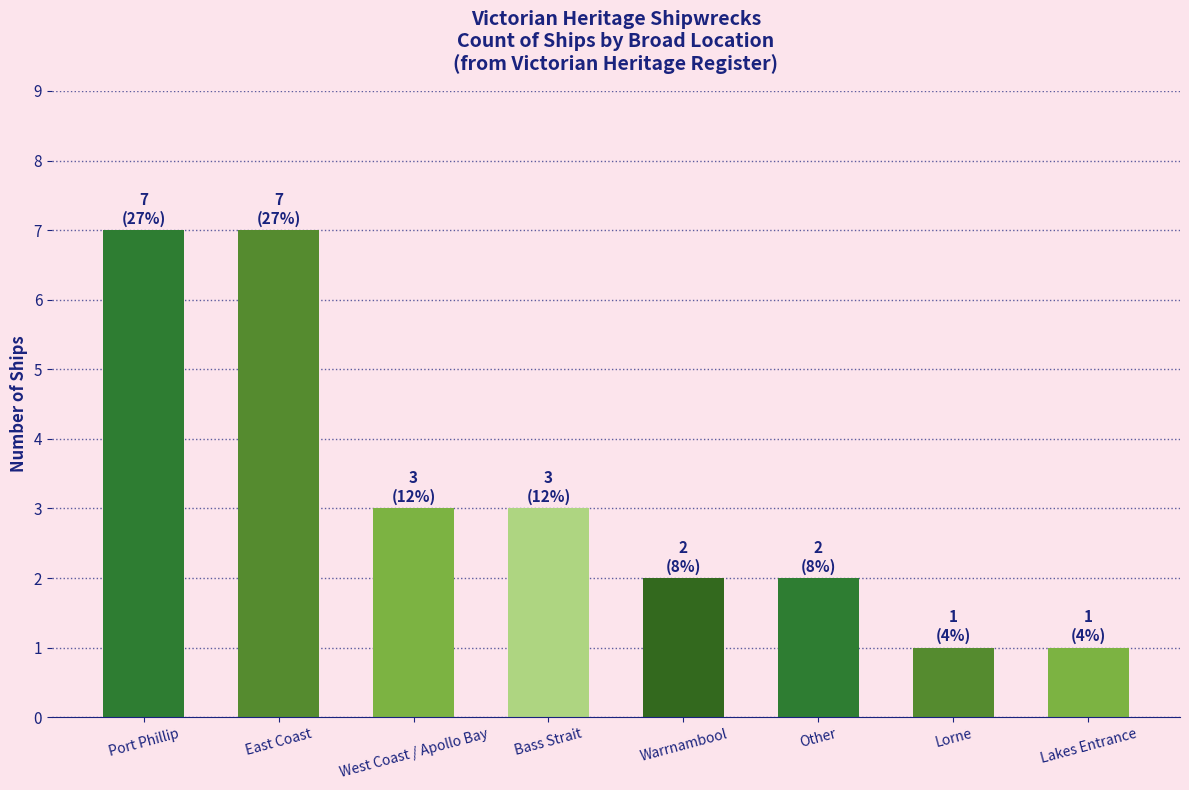

The chart shows a value of 7 at Port Phillip. True or false?

True